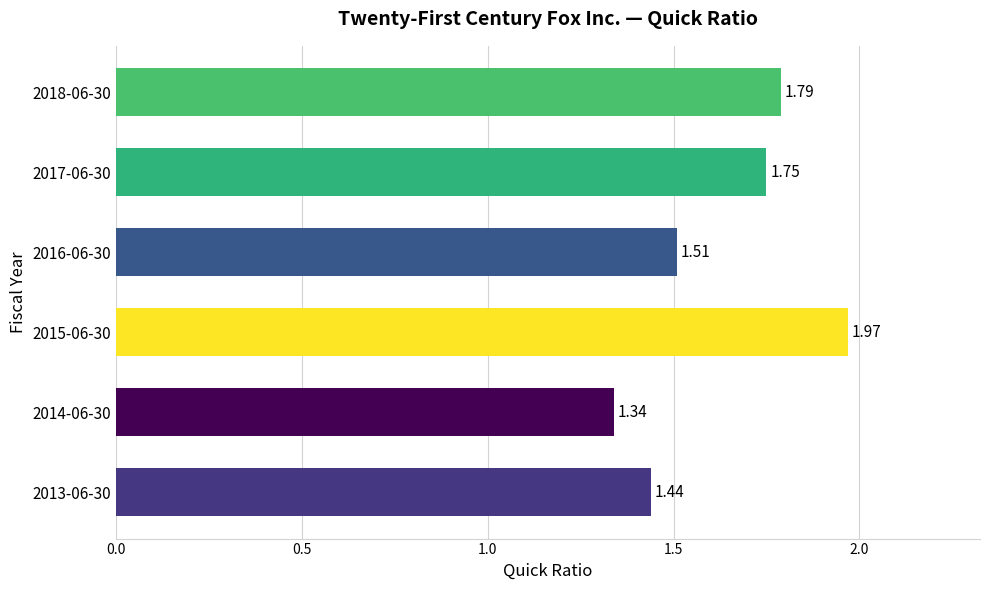

What is the ratio of the value at 2013-06-30 to the value at 2015-06-30?

0.7